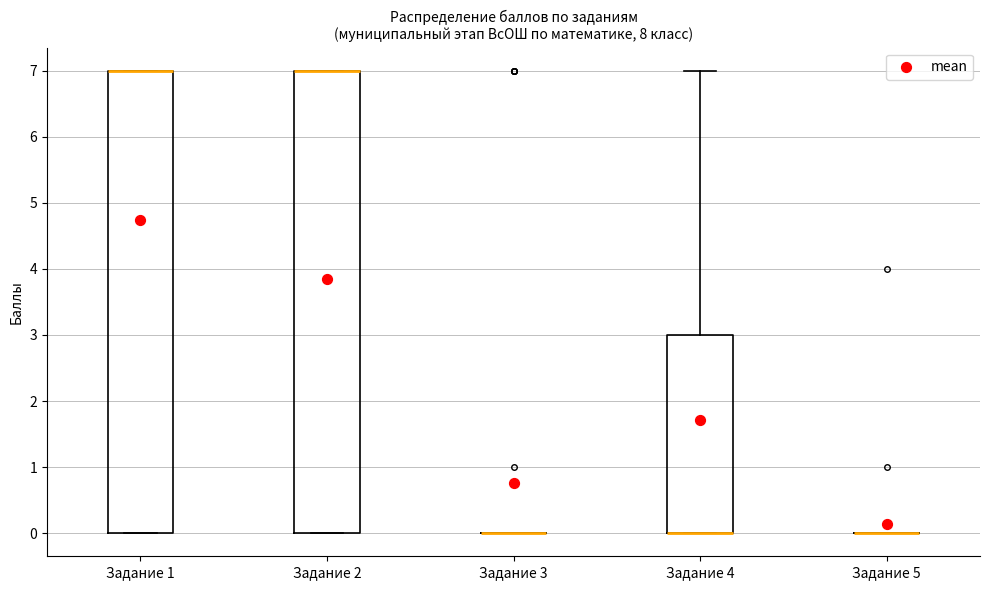

Reading left to right, transcribe this box plot: for each box, give where its median line is, the range the box spans, and where its two whiskers end, as read against the y-axis. The values are not printed on the chart, so give them approximately, as read against the axis.

Задание 1: median 7 (drawn on the box's upper edge), box 0 to 7, whiskers 0 to 7
Задание 2: median 7 (drawn on the box's upper edge), box 0 to 7, whiskers 0 to 7
Задание 3: box collapsed to a line at 0, whiskers 0 to 0
Задание 4: median 0 (drawn on the box's lower edge), box 0 to 3, whiskers 0 to 7
Задание 5: box collapsed to a line at 0, whiskers 0 to 0